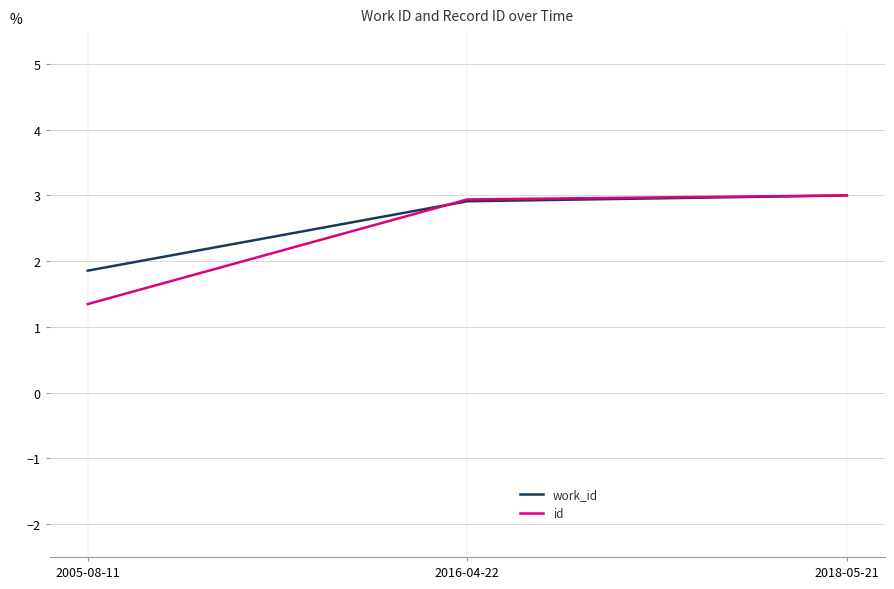

Which series changed the most between 2005-08-11 and 2016-04-22?

id